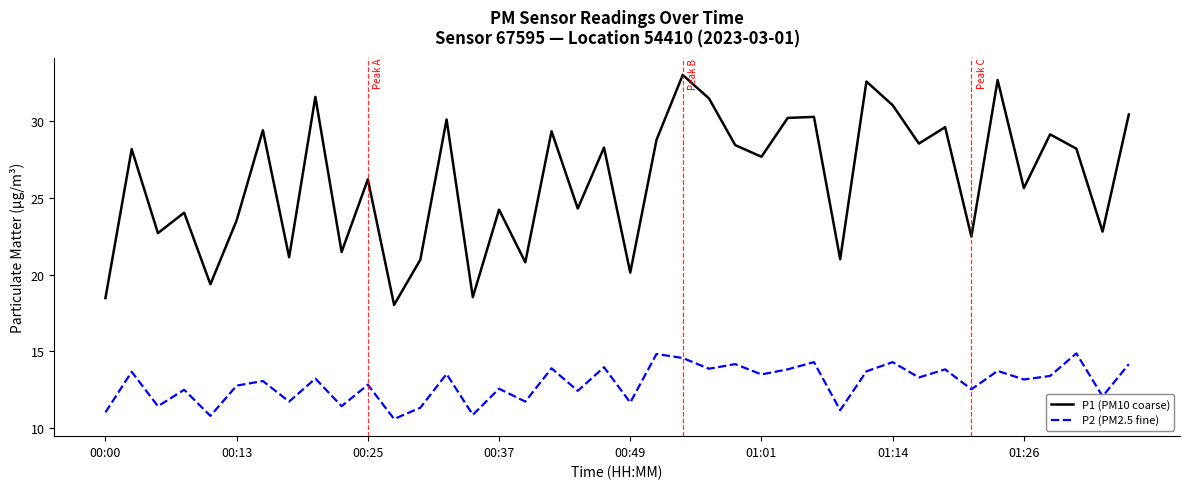

Which series has the largest total across all categories?

P1 (PM10 coarse)